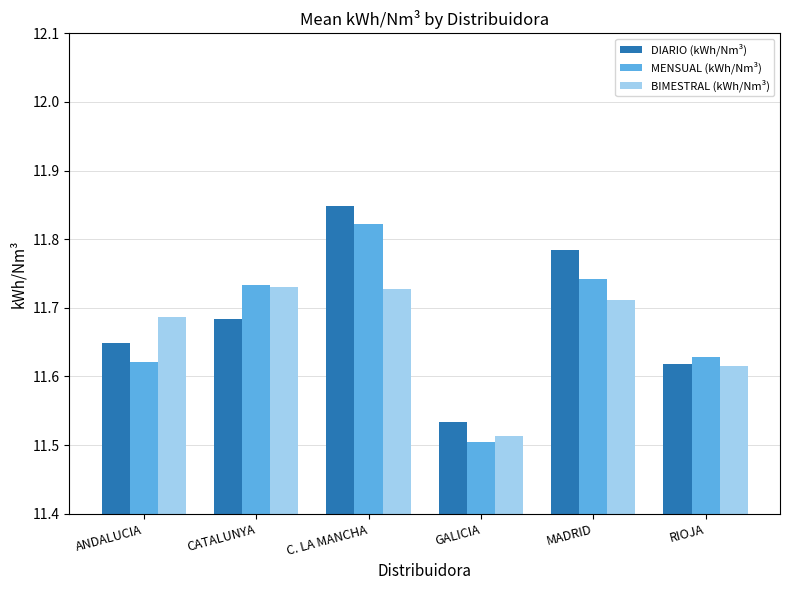

At which label is MENSUAL (kWh/Nm³) closest to 11?

GALICIA